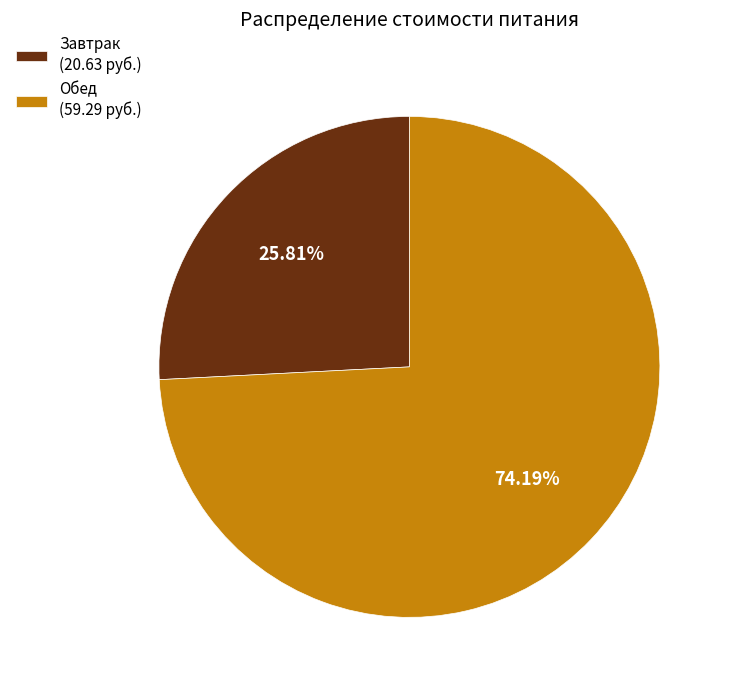

To the nearest percent, what is the combined percentage of Обед and Завтрак?

100%